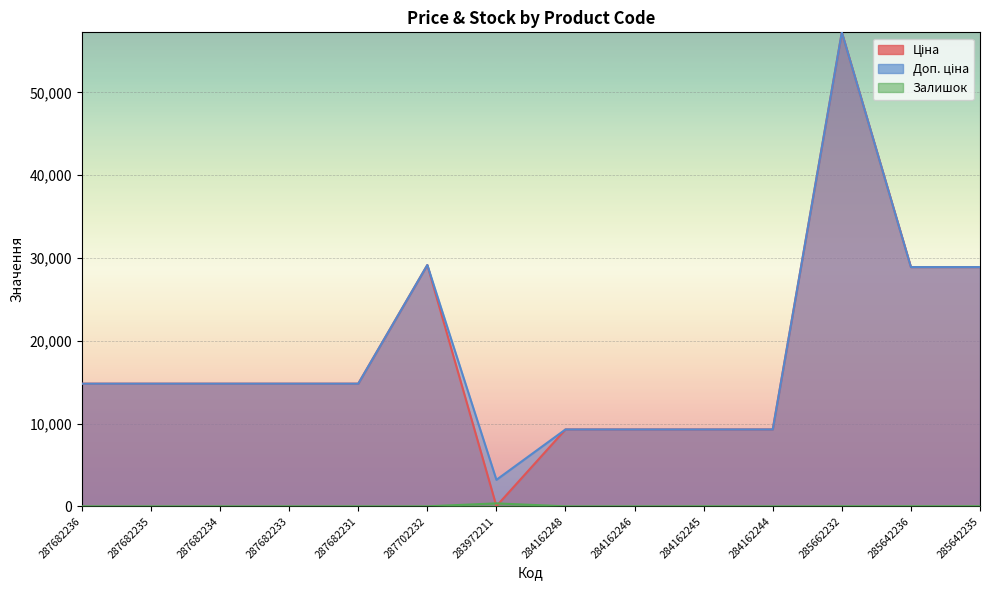

Where is Ціна nearest to the value 28645?

285642236